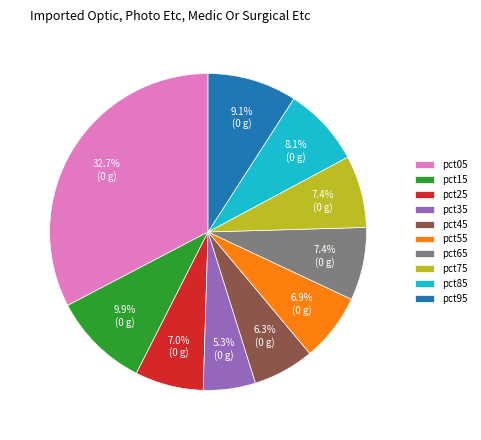

What percentage do pct45 and pct95 together represent?

15.4%